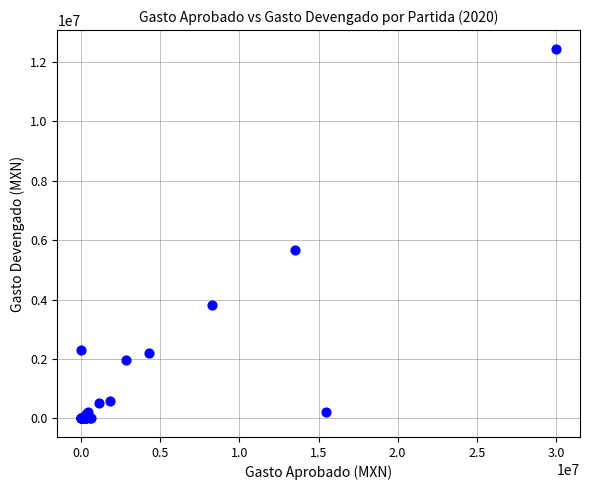

What Y value in the scatter plot is closest to 6226733?

5664388.7